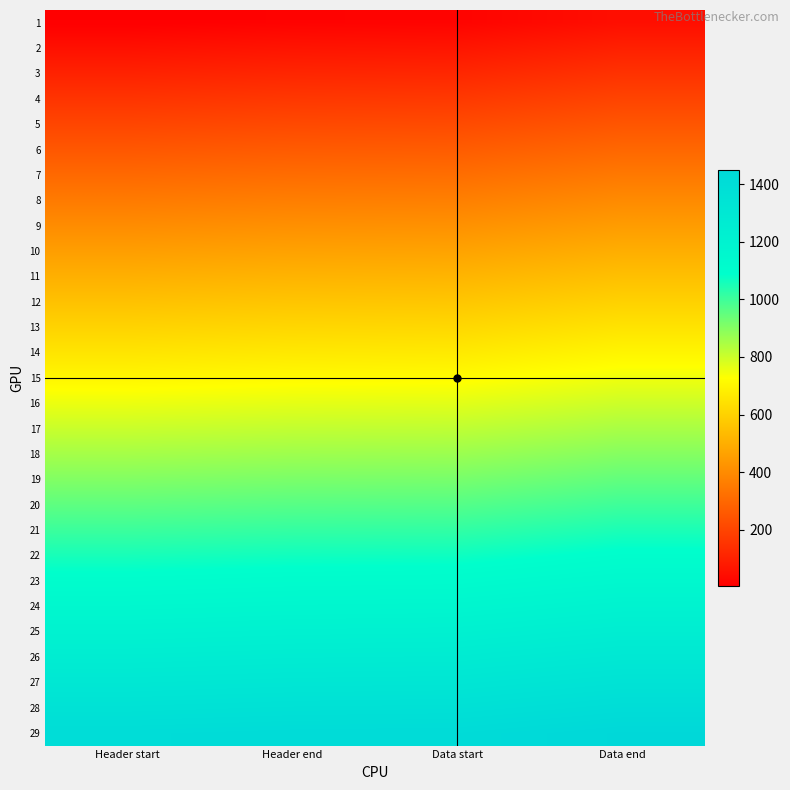

Which label corresponds to the smallest value in the chart?

Header start